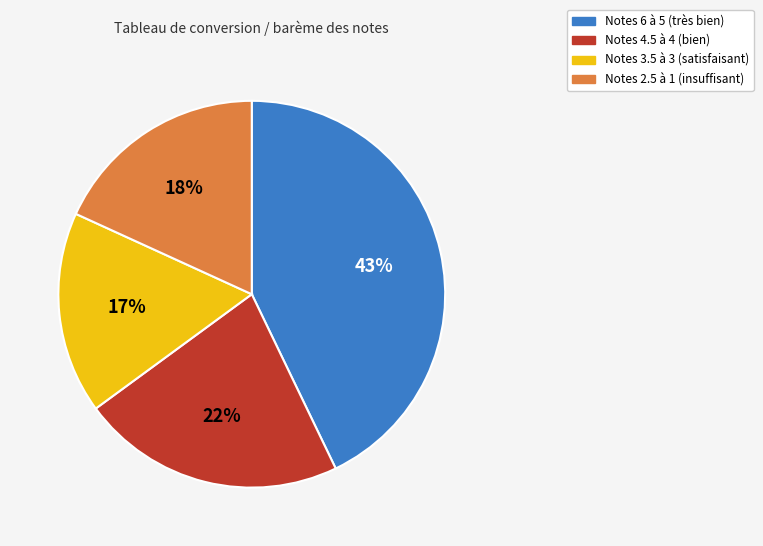

Count the number of slices in the pie.

4